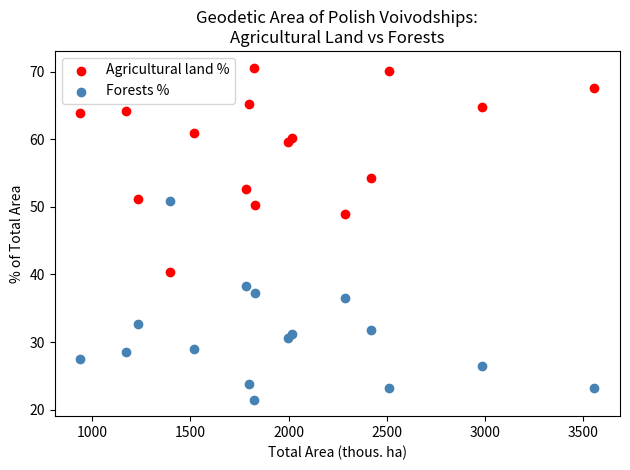

Across all data points, what is the range of Y values (max minus min)?

49.1